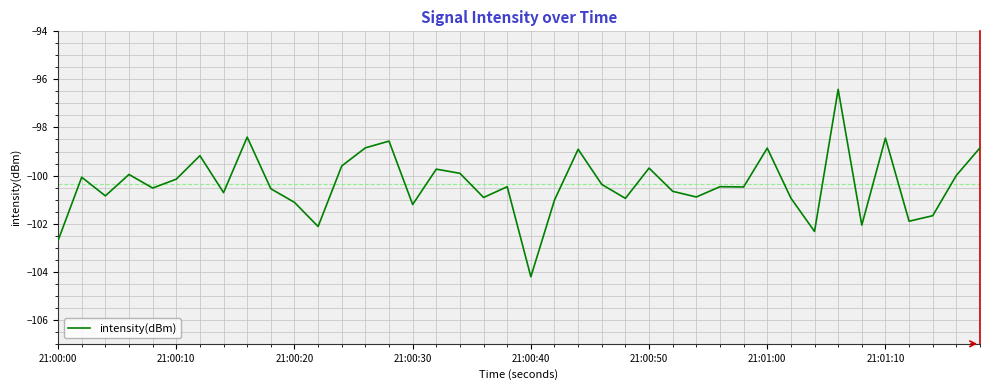

What is the difference between the maximum and minimum values?

7.8